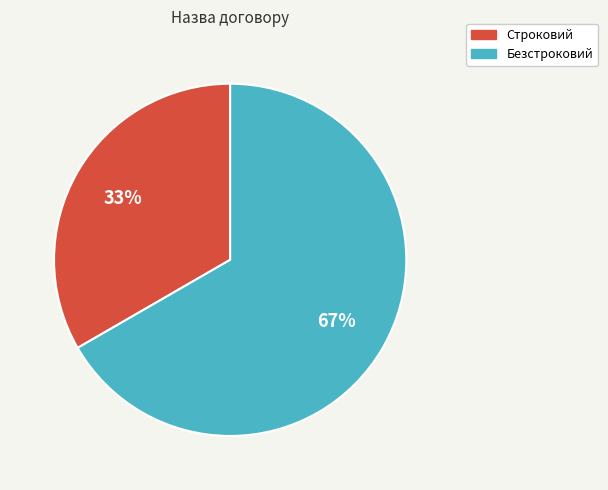

Count the number of slices in the pie.

2